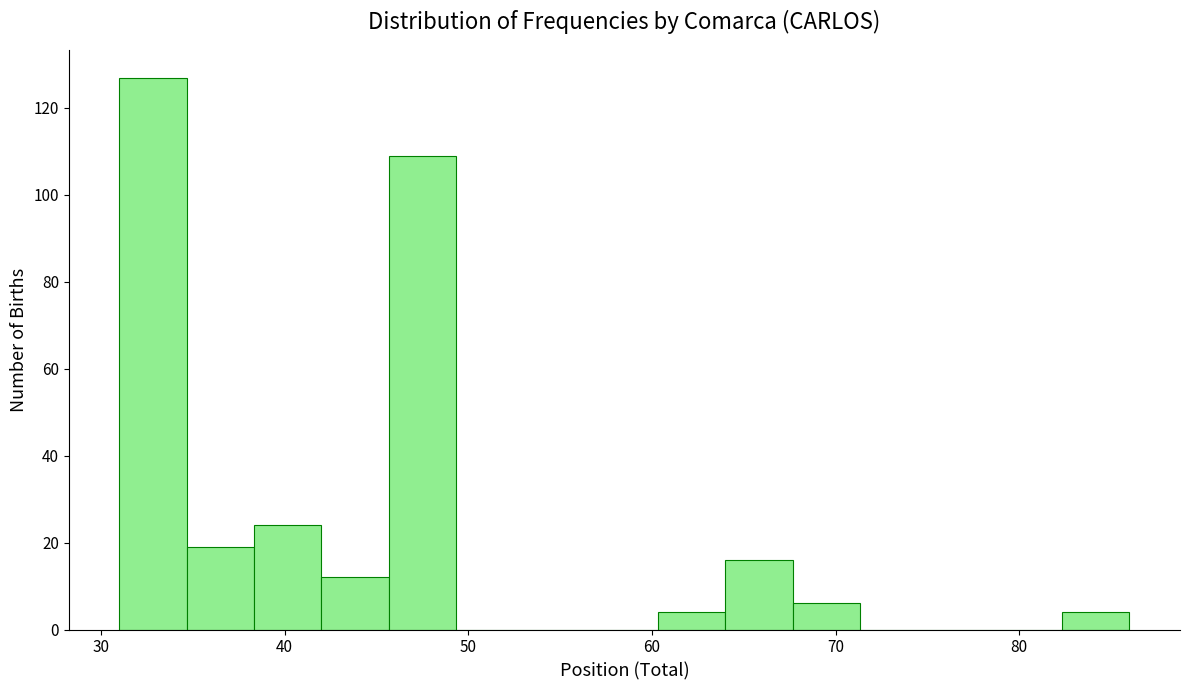

Read against the x-axis, roughly where is the centre of the tallest bar?

33